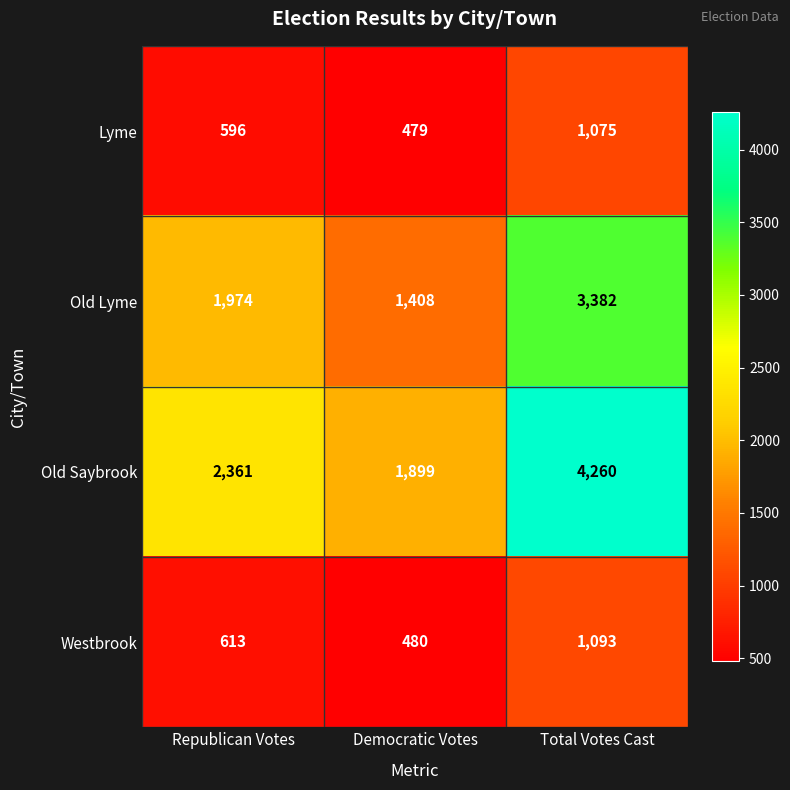

What is the total value across all series at Democratic Votes?

4266